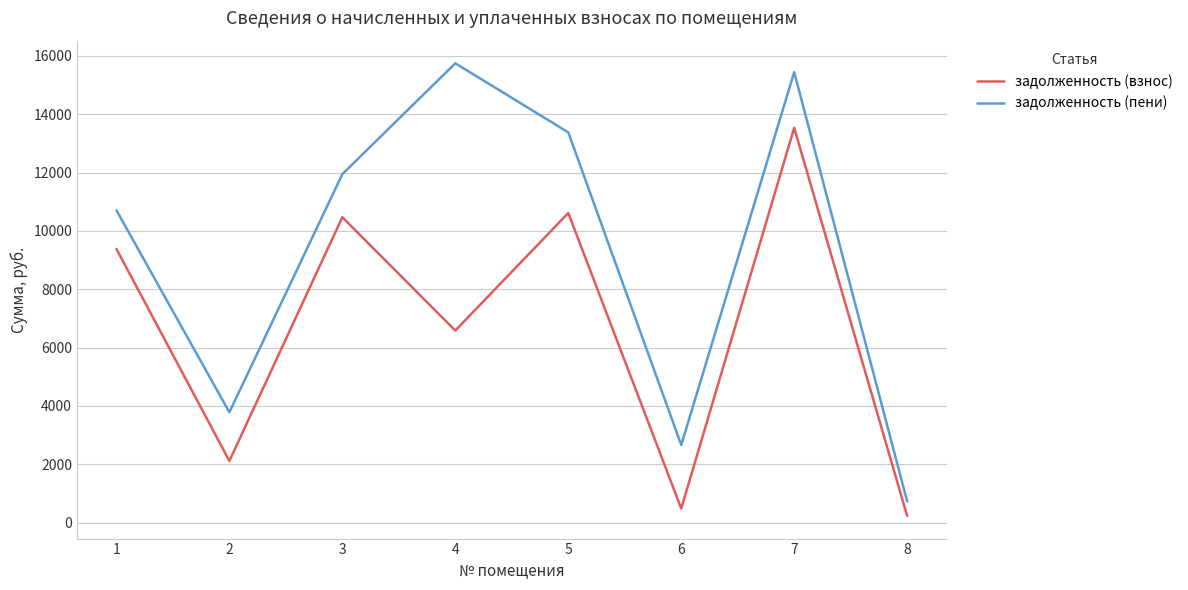

List the series in order of their peak value, highest first.

задолженность (пени), задолженность (взнос)